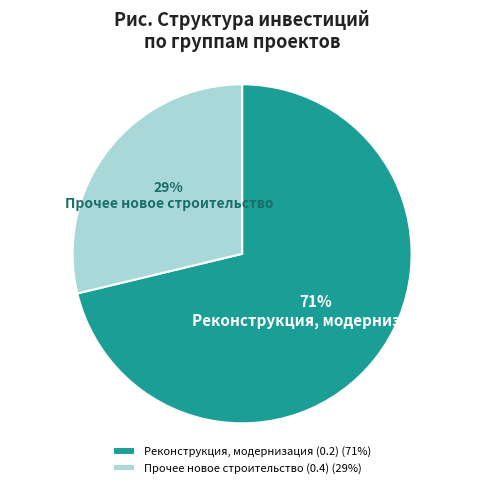

Is there any slice that represents more than half of the pie?

Yes